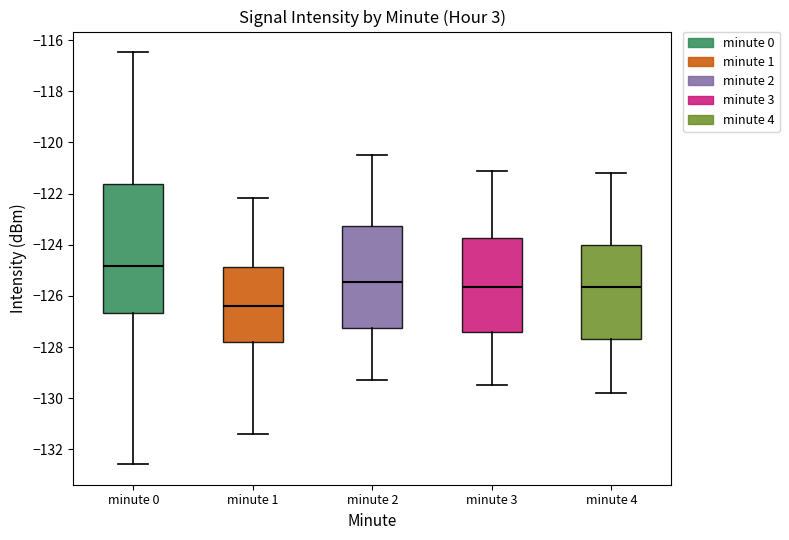

Reading left to right, read every box against the y-axis: the position of its median line, the range the box covers, and the ends of its whiskers. The values are not printed on the chart, so give them approximately, as read against the axis.

minute 0: median -124.8, box -126.6 to -121.6, whiskers -132.6 to -116.4
minute 1: median -126.4, box -127.8 to -124.8, whiskers -131.4 to -122.2
minute 2: median -125.4, box -127.2 to -123.2, whiskers -129.2 to -120.4
minute 3: median -125.6, box -127.4 to -123.8, whiskers -129.4 to -121.0
minute 4: median -125.6, box -127.6 to -124.0, whiskers -129.8 to -121.2